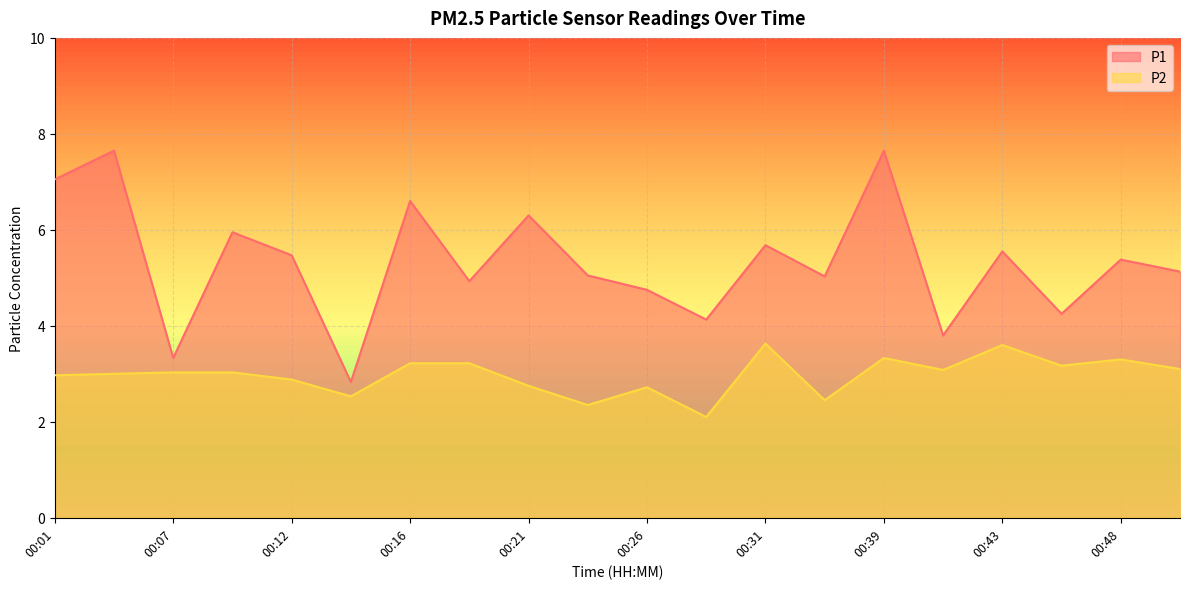

How many data points does each series have?

20